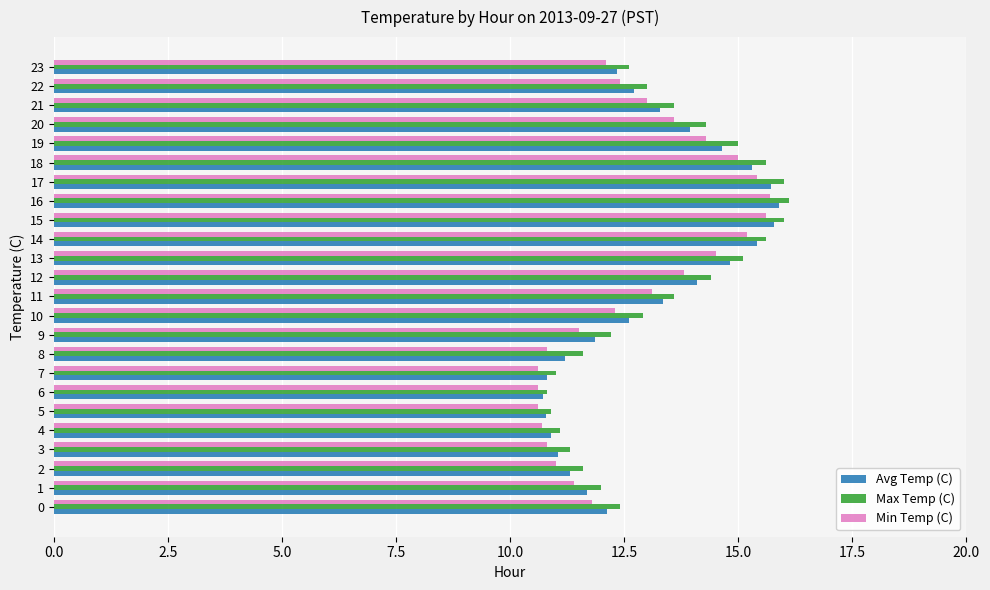

Is the value of Avg Temp (C) at 13 greater than the value of Max Temp (C) at 9?

Yes